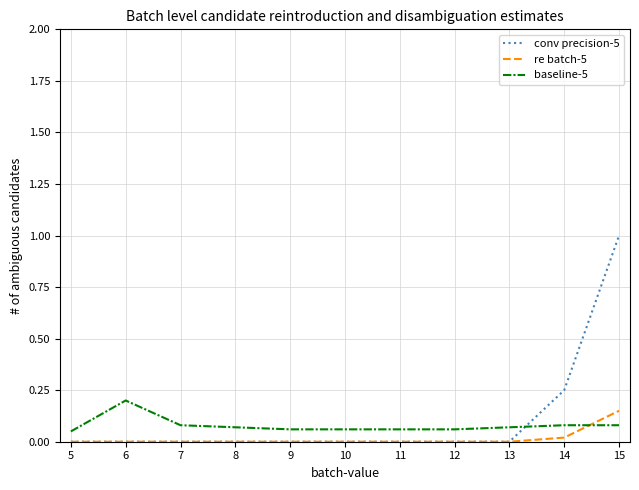

List the series in order of their peak value, highest first.

conv precision-5, baseline-5, re batch-5